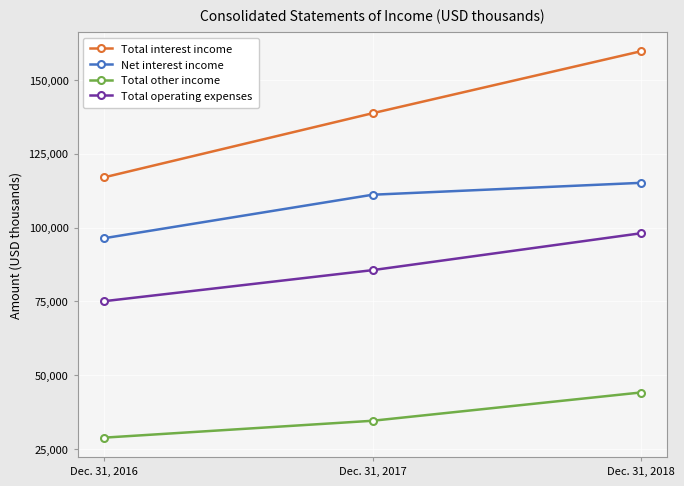

Reading right to left, list all the values displayed in this chart.

Total interest income: Dec. 31, 2018=159686	Dec. 31, 2017=138727	Dec. 31, 2016=117048
Net interest income: Dec. 31, 2018=115163	Dec. 31, 2017=111141	Dec. 31, 2016=96435
Total other income: Dec. 31, 2018=44193	Dec. 31, 2017=34627	Dec. 31, 2016=28918
Total operating expenses: Dec. 31, 2018=98086	Dec. 31, 2017=85611	Dec. 31, 2016=75112